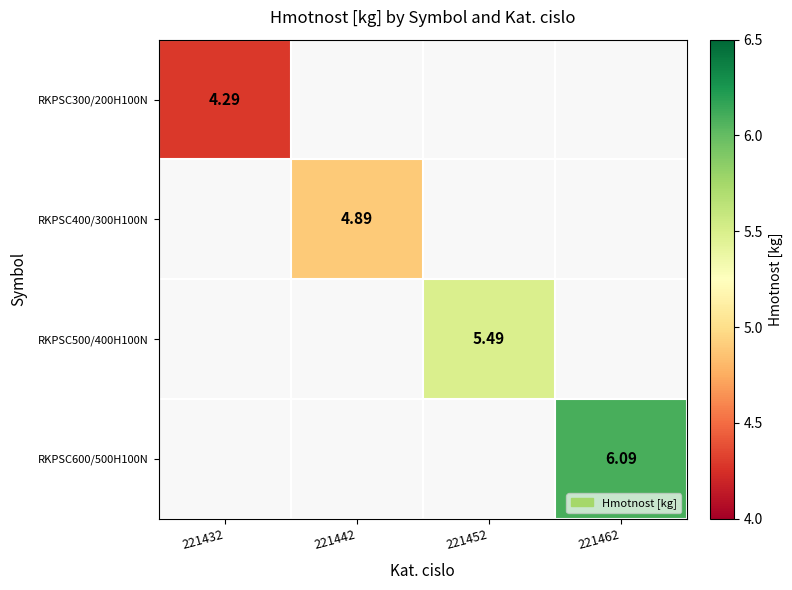

What is the minimum value shown in the chart?

4.3